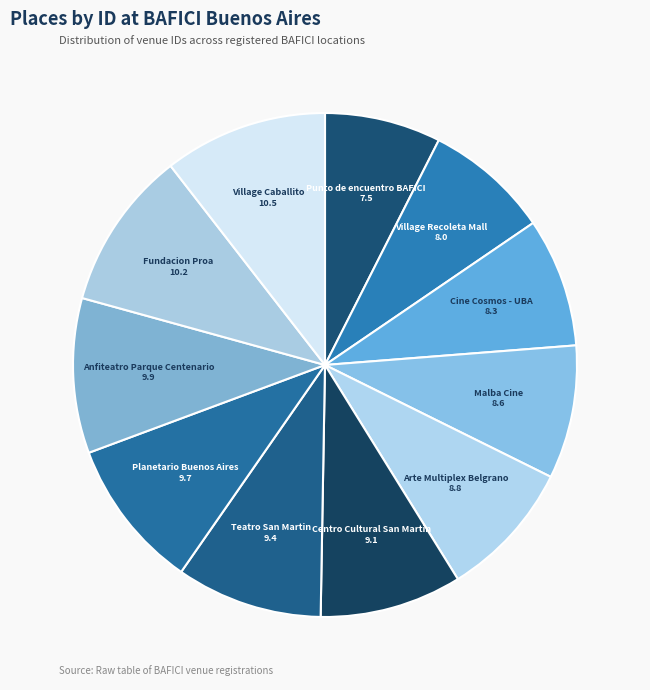

How many segments does this pie chart have?

11